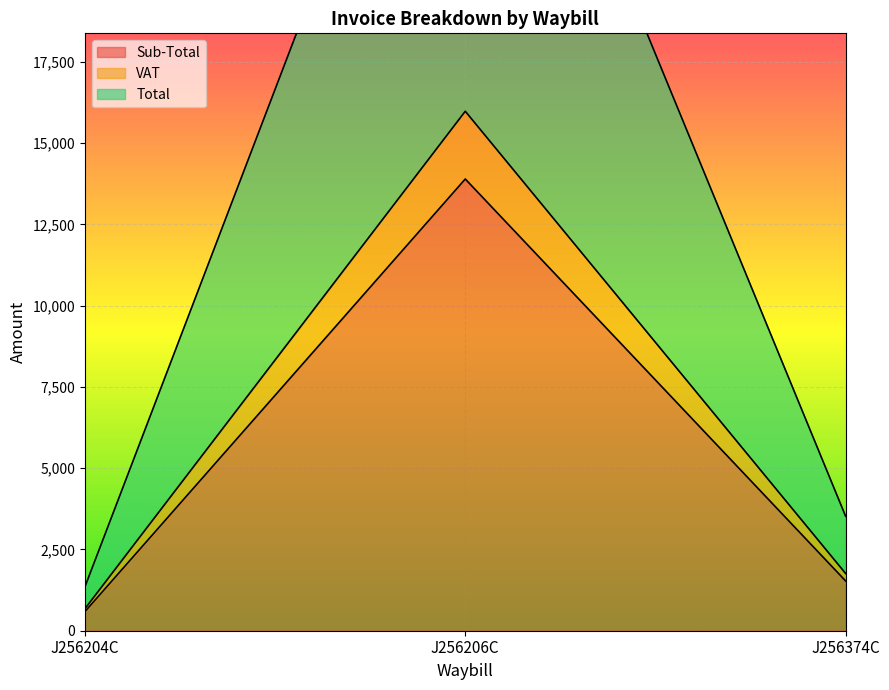

The value of Total at J256204C is 1349.6. True or false?

True